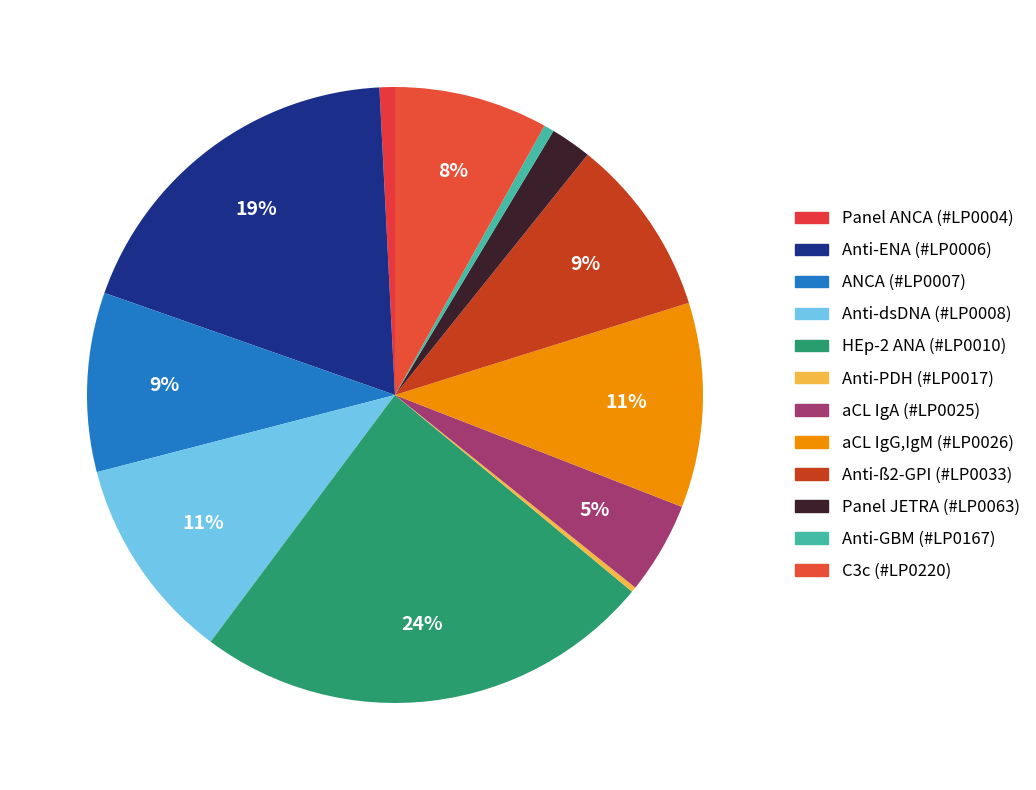

What is the smallest slice in the pie chart?

Anti-PDH (#LP0017)